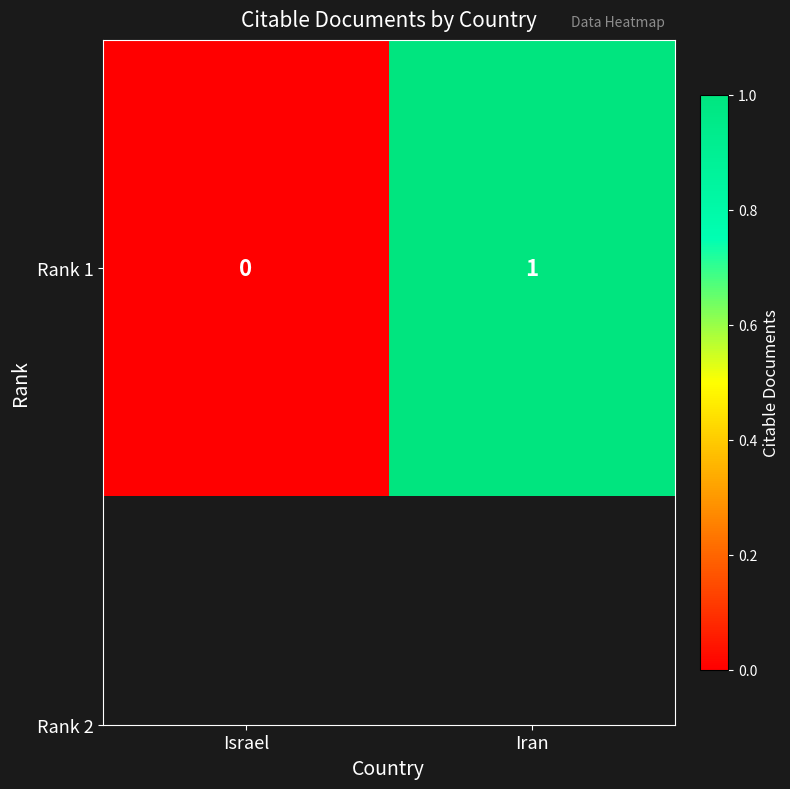

List the labels in order of value, smallest first.

Israel, Iran